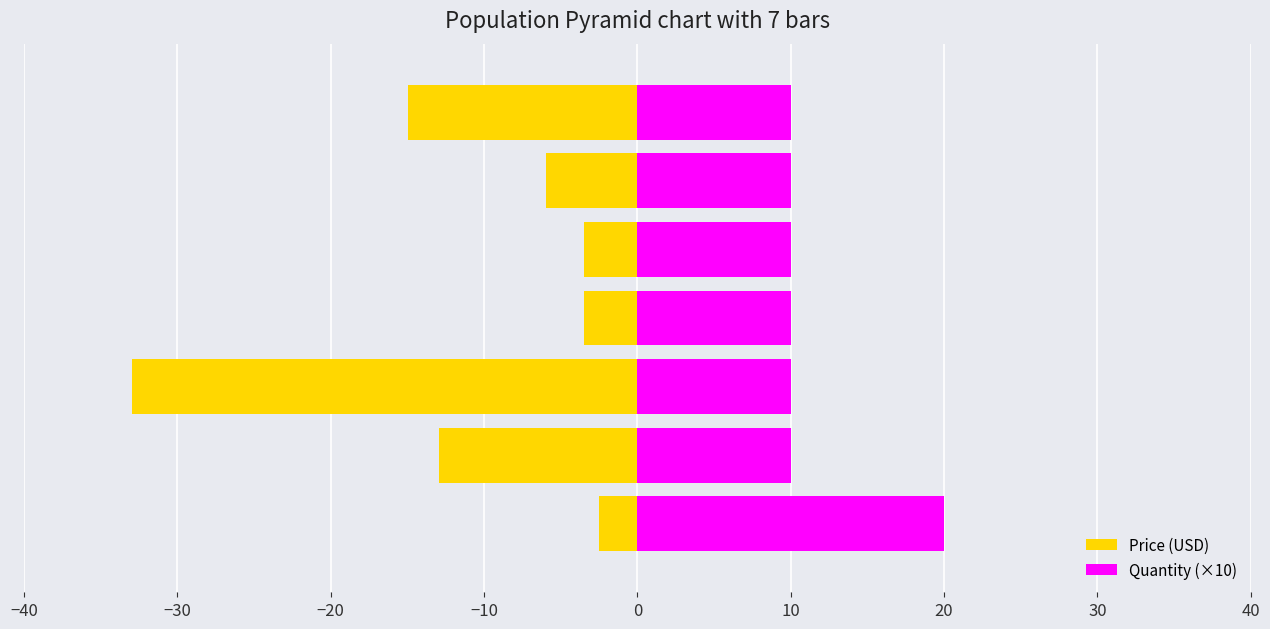

Which series has the largest total across all categories?

Quantity (×10)